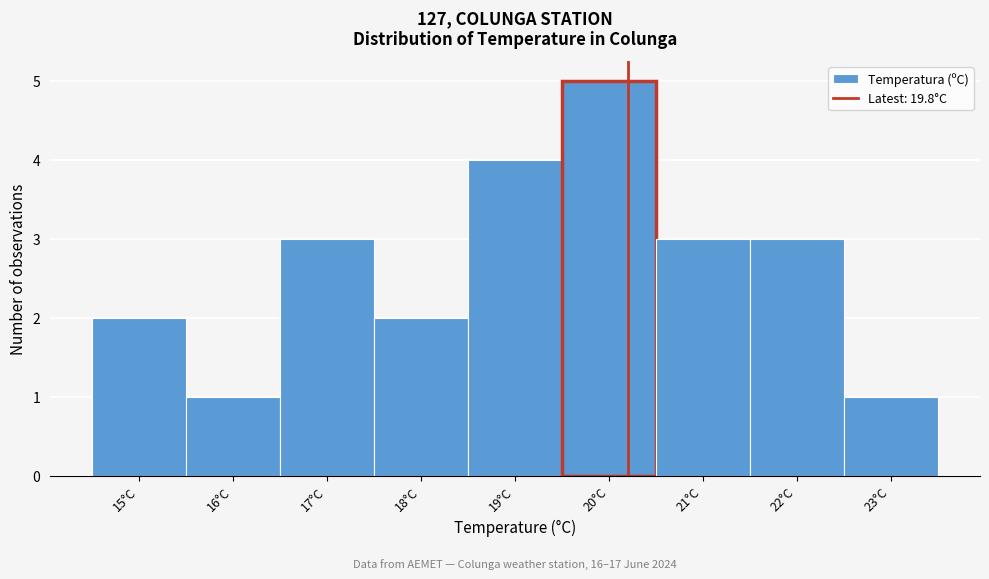

Reading right to left, list all the values displayed in this chart.

23°C=1	22°C=3	21°C=3	20°C=5	19°C=4	18°C=2	17°C=3	16°C=1	15°C=2